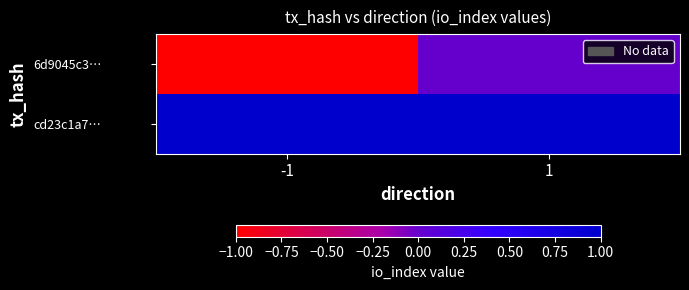

What is the total value across all series at 1?

1